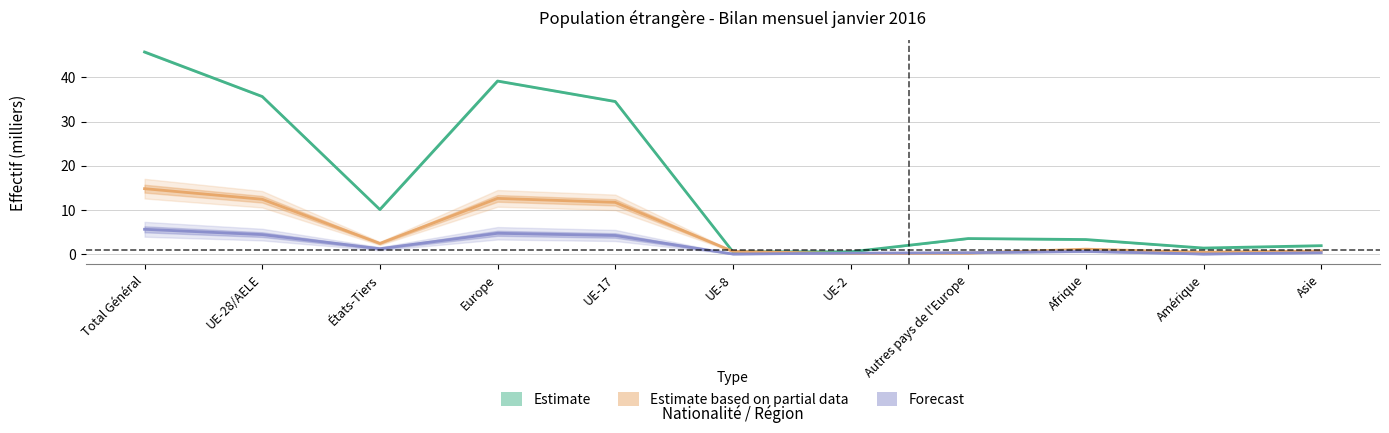

Which category has the highest value in the Forecast series?

Total Général